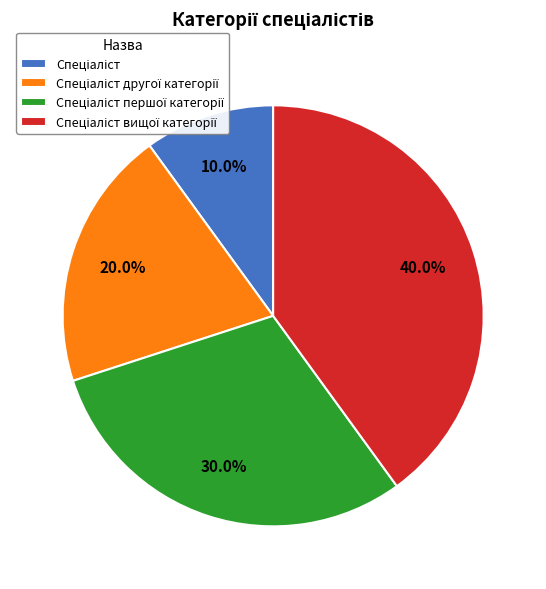

Is there a majority slice in this chart?

No